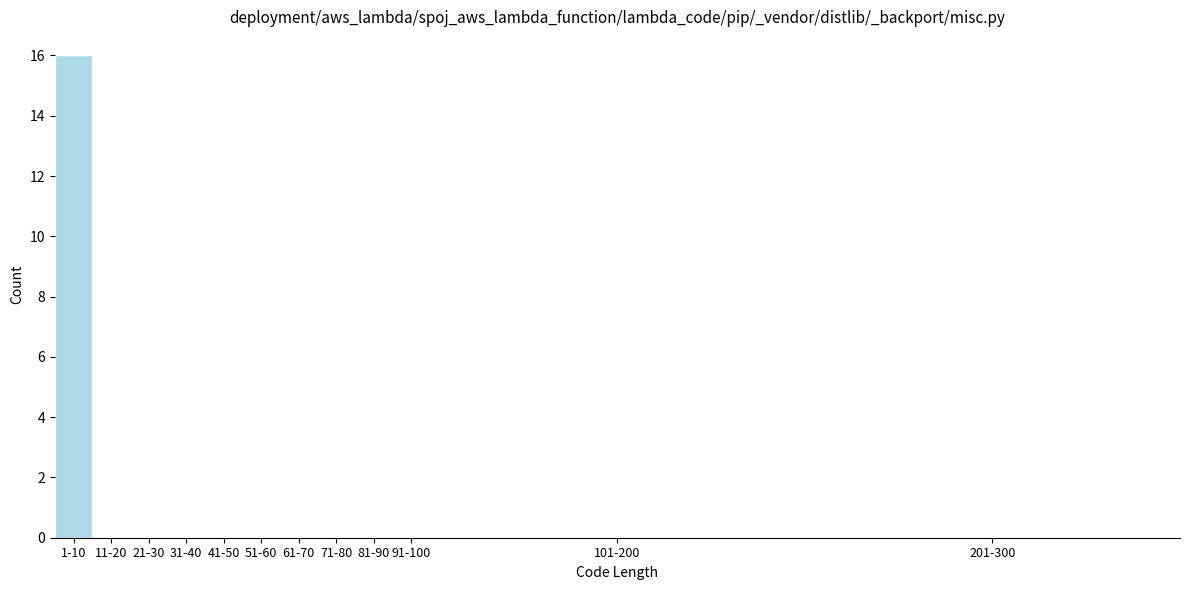

Reading left to right, transcribe all the data shown in this chart.

1-10=16	11-20=0	21-30=0	31-40=0	41-50=0	51-60=0	61-70=0	71-80=0	81-90=0	91-100=0	101-200=0	201-300=0